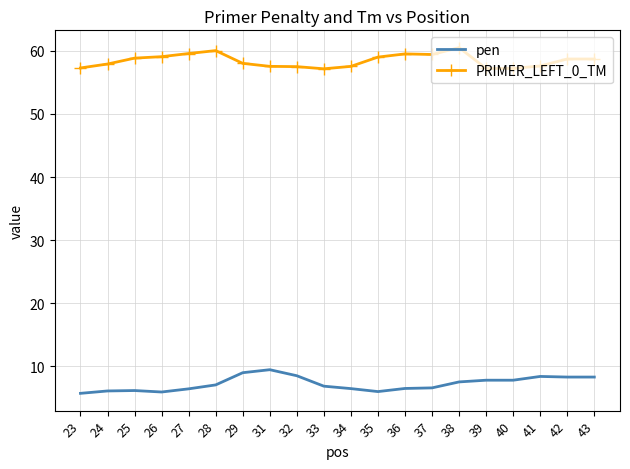

What is the difference between the highest and lowest values at 41?

49.2